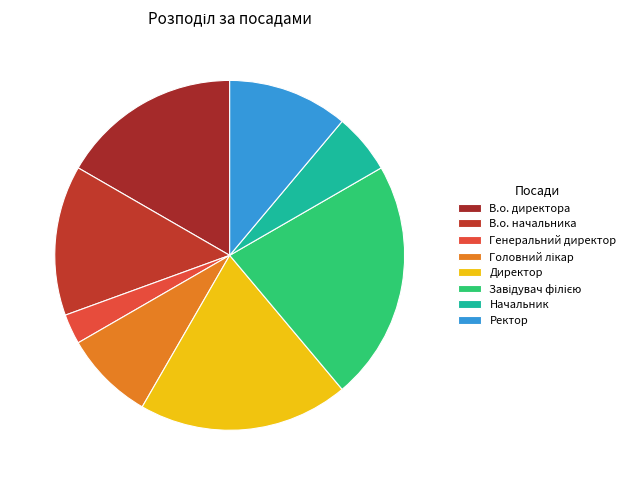

How many segments does this pie chart have?

8